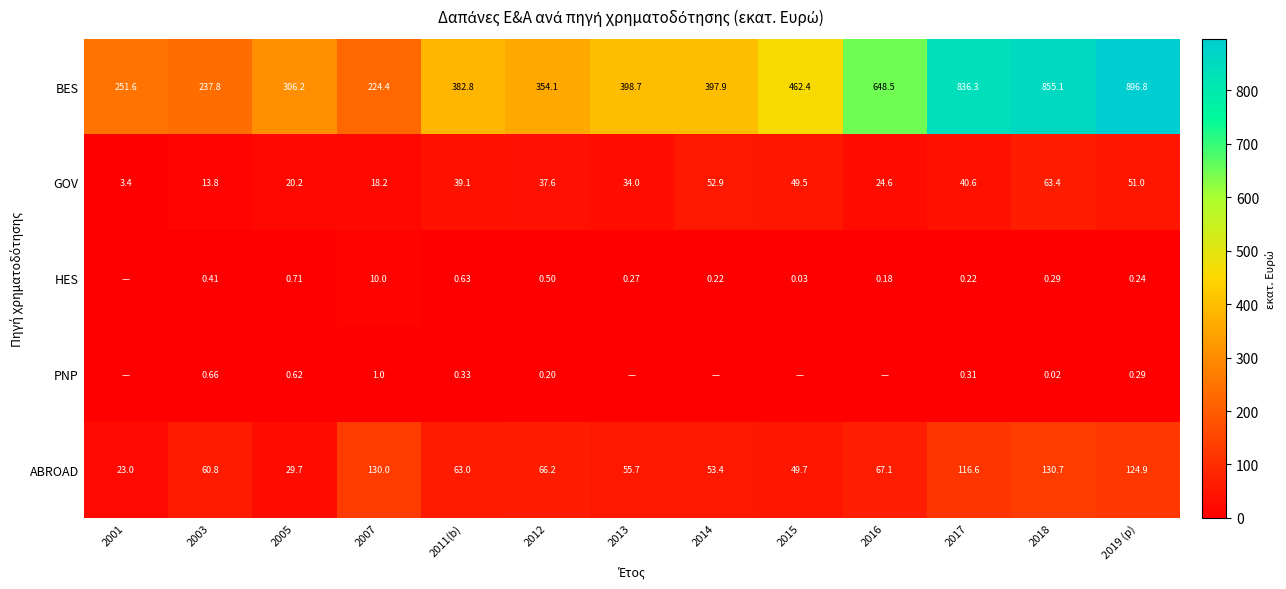

The value of ABROAD at 2015 is 85.4. True or false?

False